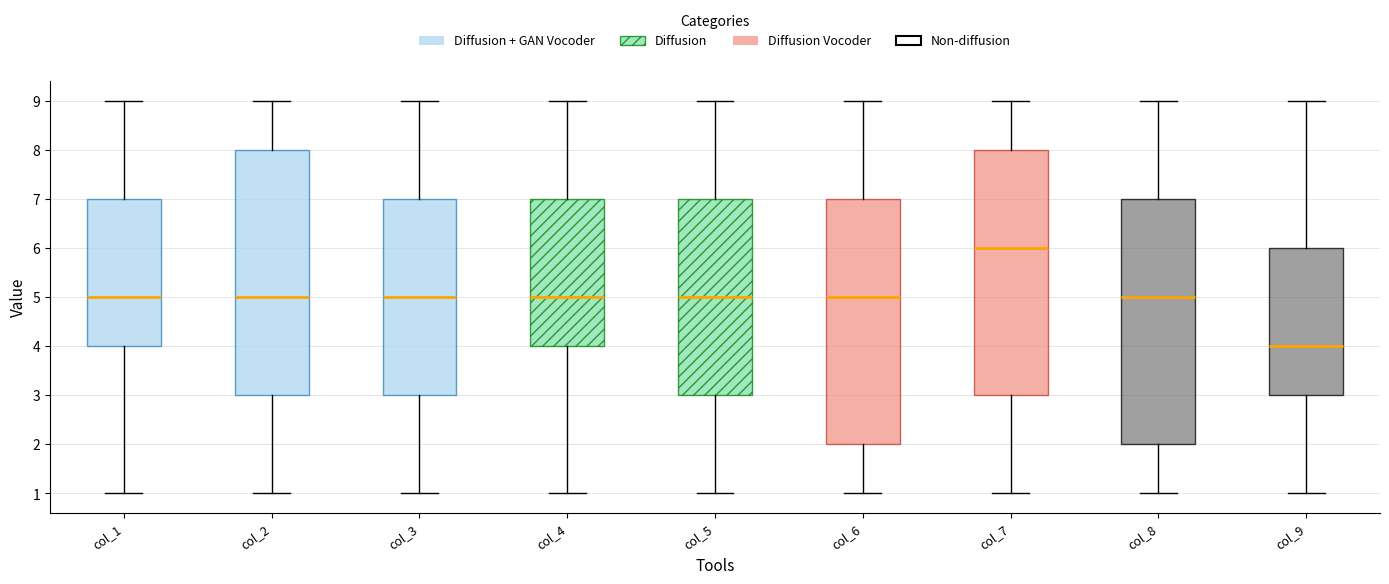

Where does the median line of the box for col_1 sit on the y-axis? The values are not printed on the chart, so give them approximately, as read against the axis.

5